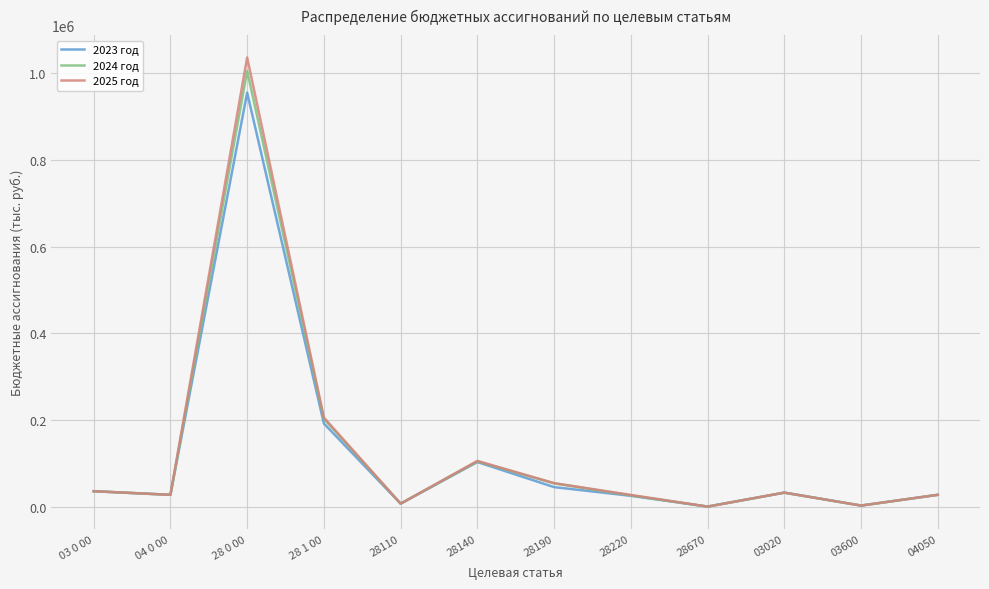

Read the 2025 год value at 03600.

3287.2